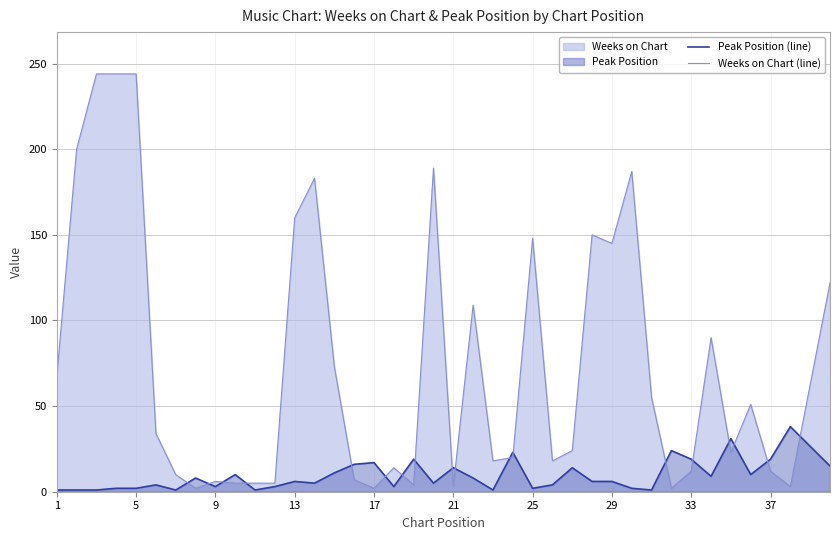

How many intersections are there between Peak Position (line) and Weeks on Chart (line)?

18